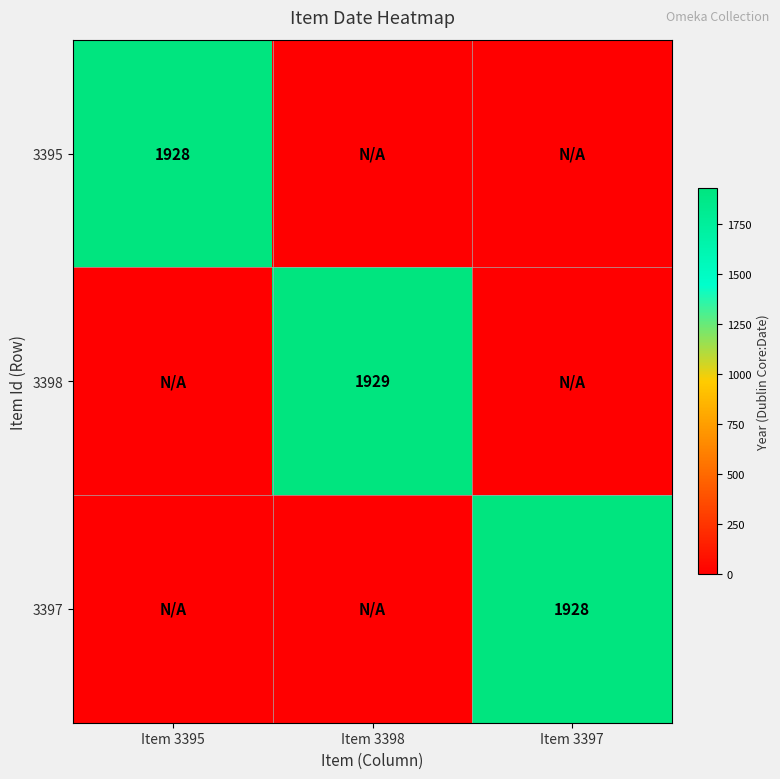

The value of 3395 at Item 3395 is 1928. True or false?

True